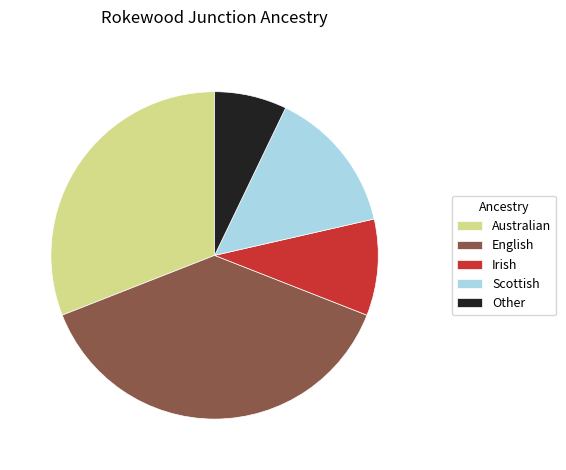

How many segments does this pie chart have?

5